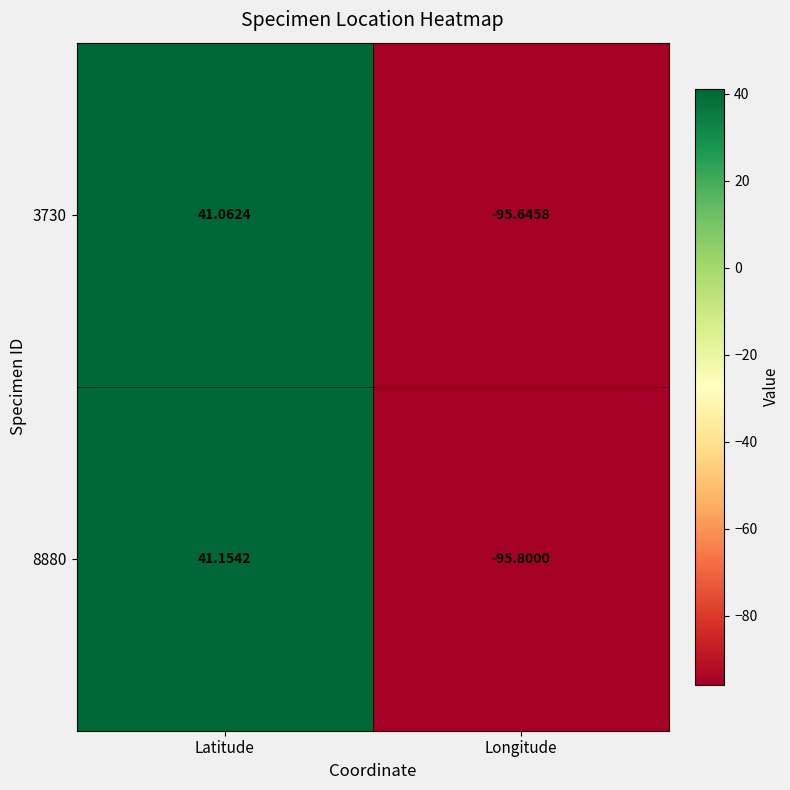

At which label does 3730 reach its peak?

Latitude